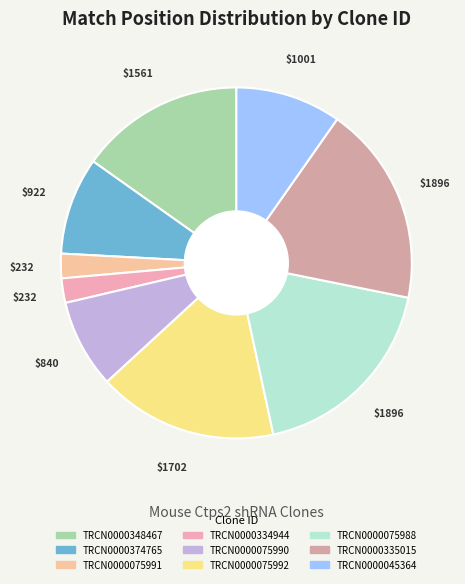

True or false: TRCN0000075991 accounts for 2% of the total.

True